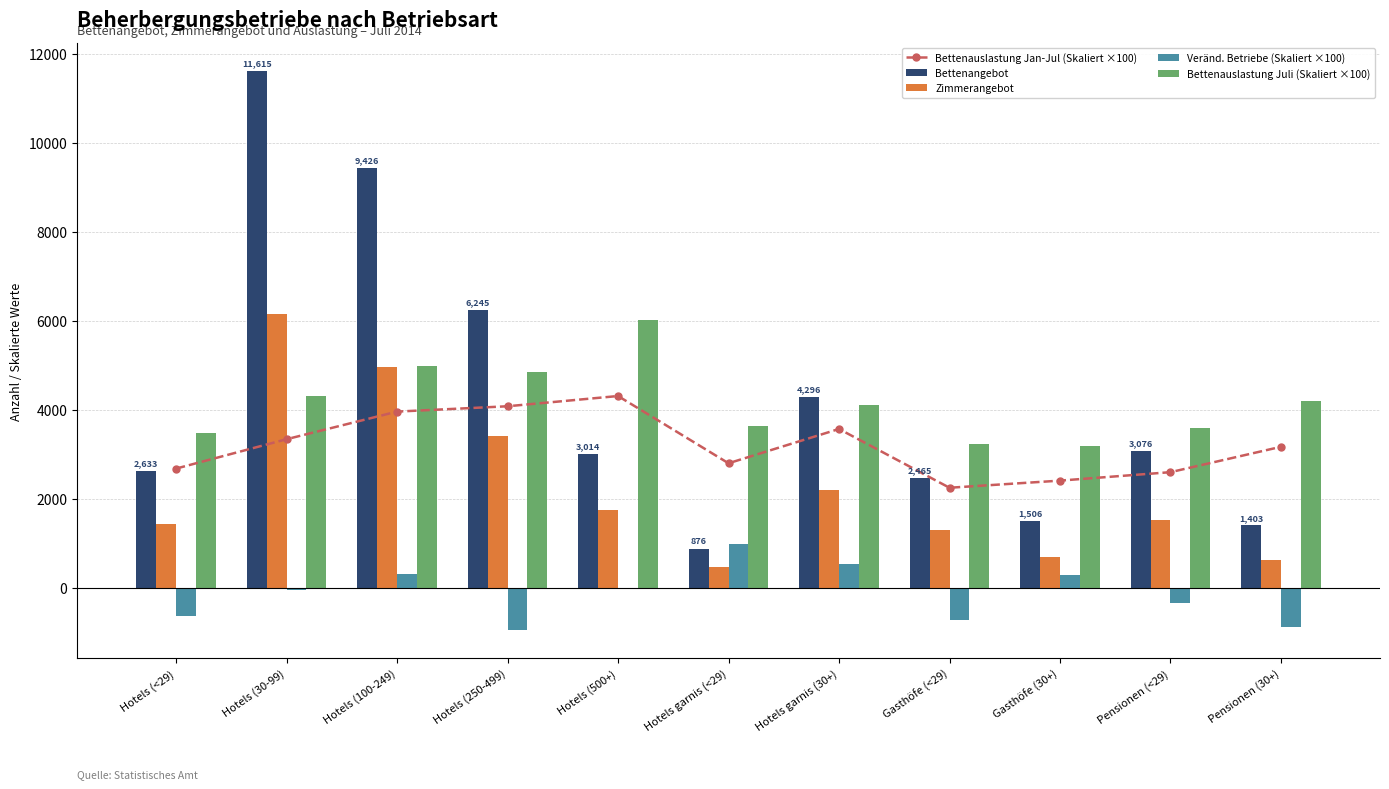

What is the label of the 11th bar from the right?

Hotels (<29)